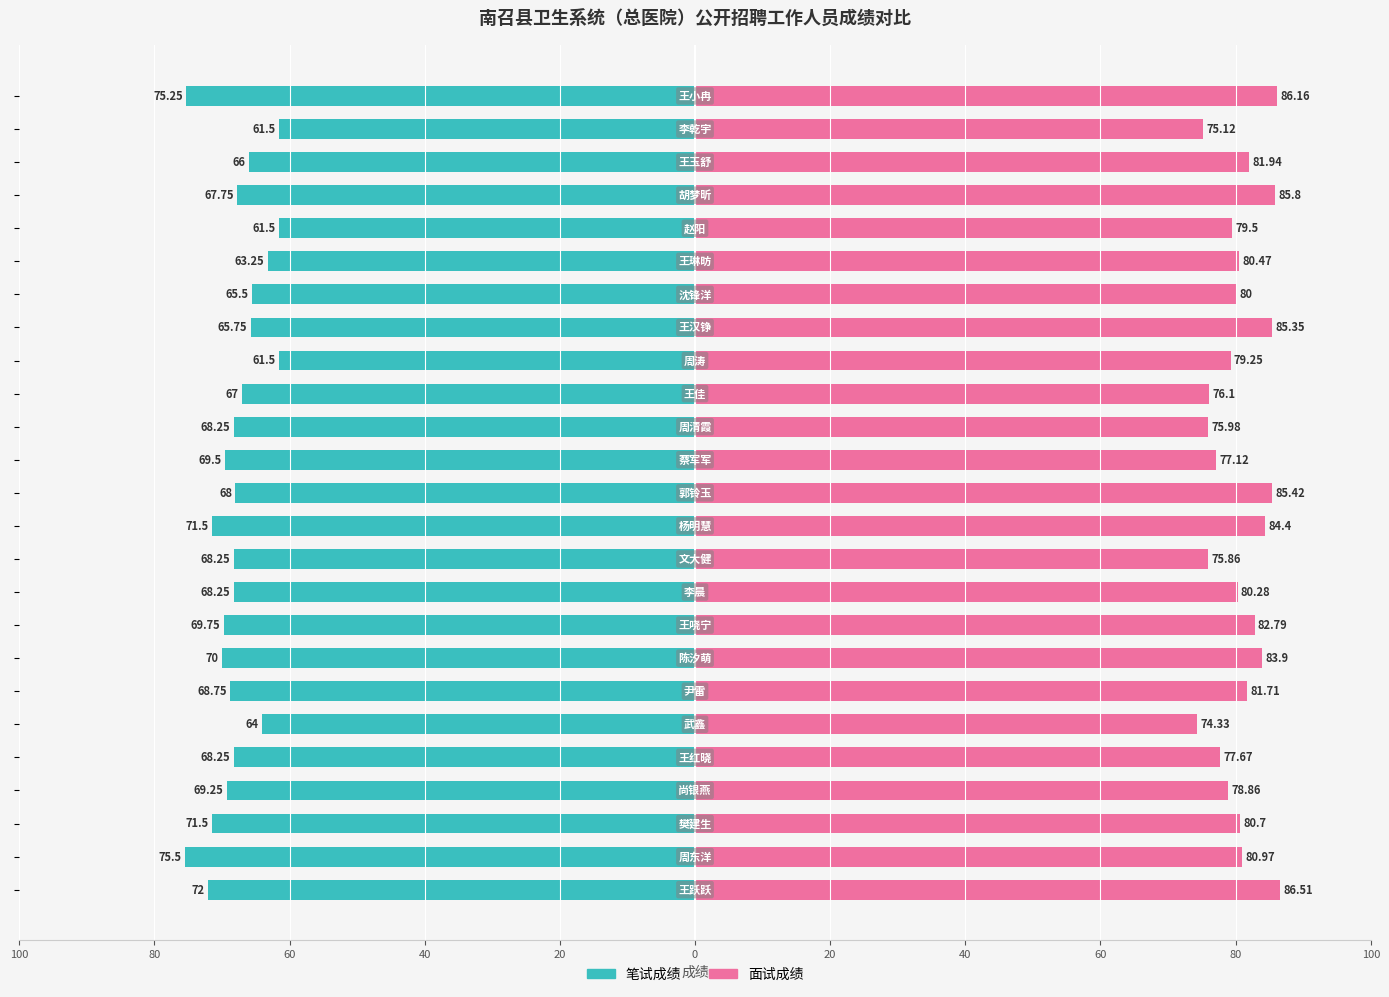

Reading right to left, transcribe all the data shown in this chart.

笔试成绩: -75.2	-61.5	-66.0	-67.8	-61.5	-63.2	-65.5	-65.8	-61.5	-67.0	-68.2	-69.5	-68.0	-71.5	-68.2	-68.2	-69.8	-70.0	-68.8	-64.0	-68.2	-69.2	-71.5	-75.5	-72.0
面试成绩: 86.2	75.1	81.9	85.8	79.5	80.5	80.0	85.3	79.2	76.1	76.0	77.1	85.4	84.4	75.9	80.3	82.8	83.9	81.7	74.3	77.7	78.9	80.7	81.0	86.5